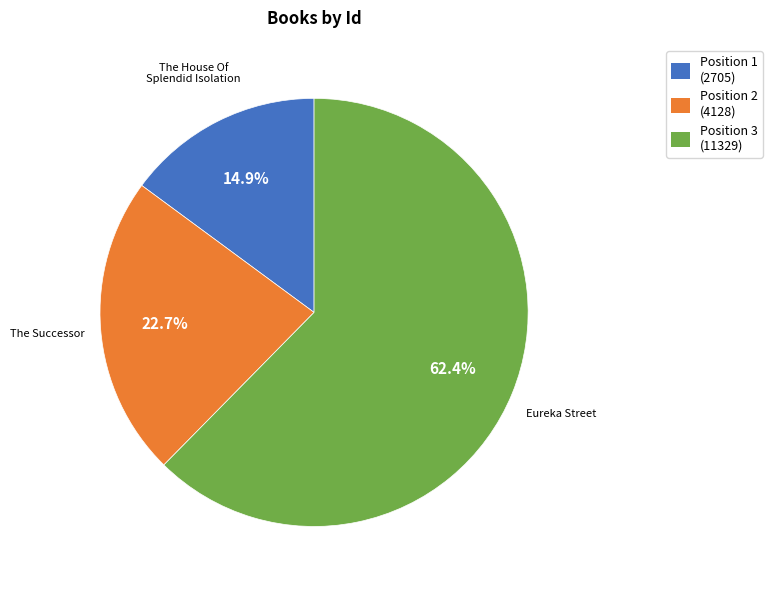

Is there a majority slice in this chart?

Yes